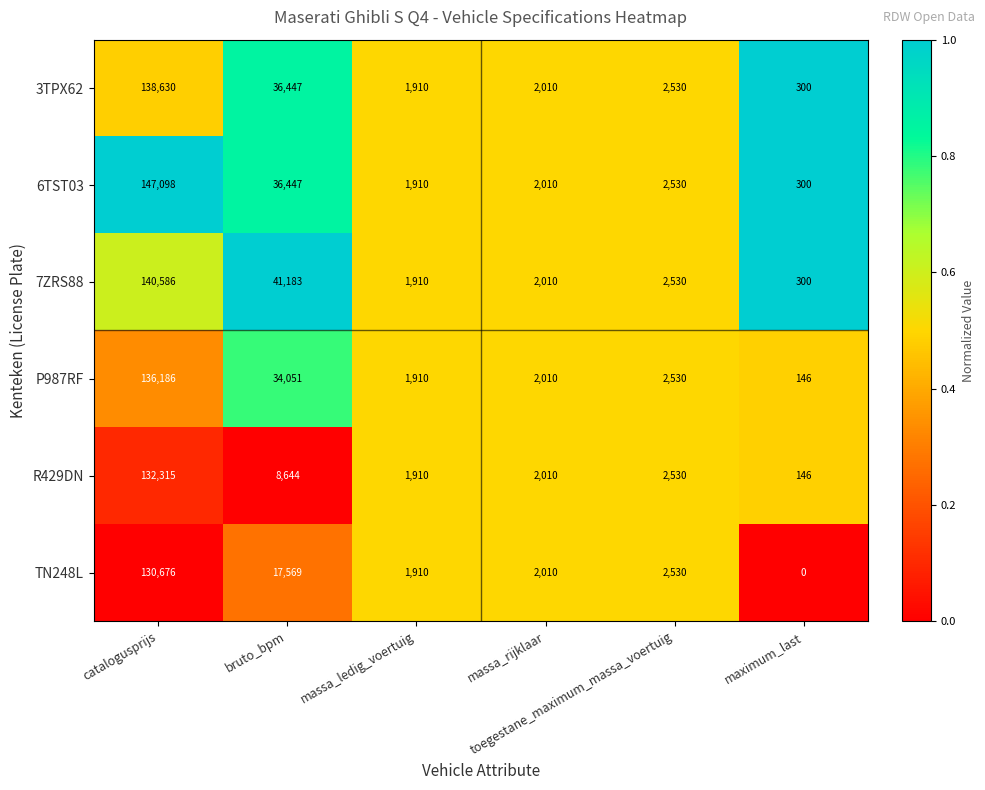

What is the sum of all 7ZRS88 values?

188519